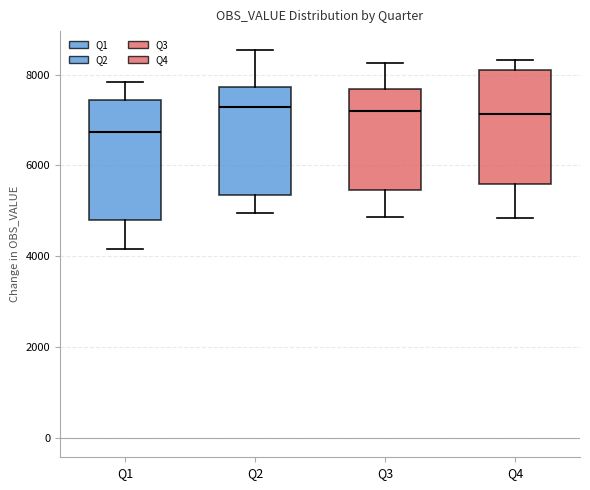

Where is the upper edge of the box for Q4 on the y-axis? The values are not printed on the chart, so give them approximately, as read against the axis.

8200